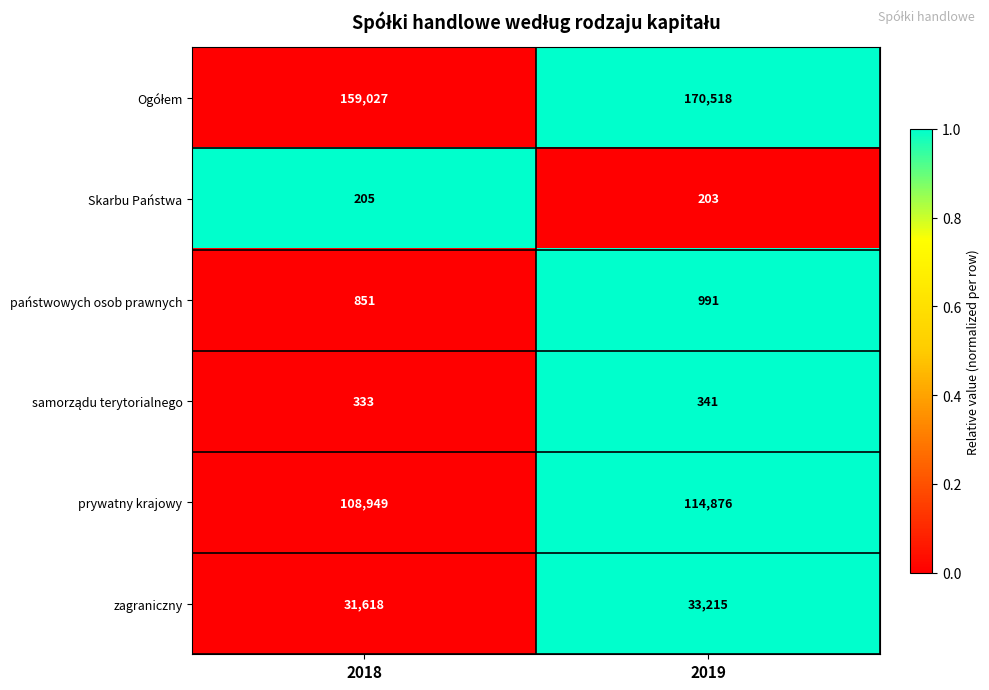

What is the difference between the highest and lowest values at 2019?

170315